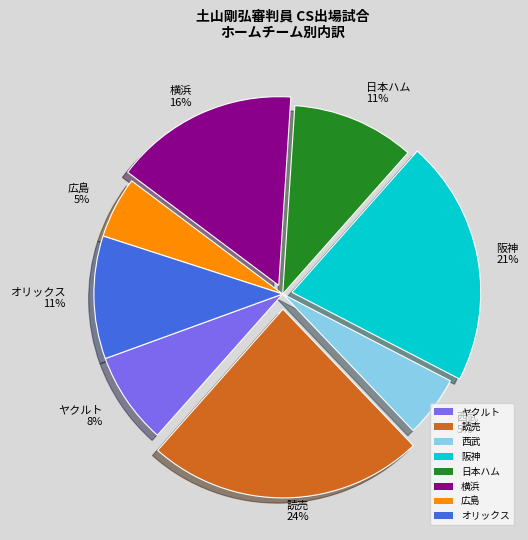

What is the largest slice in the pie chart?

読売